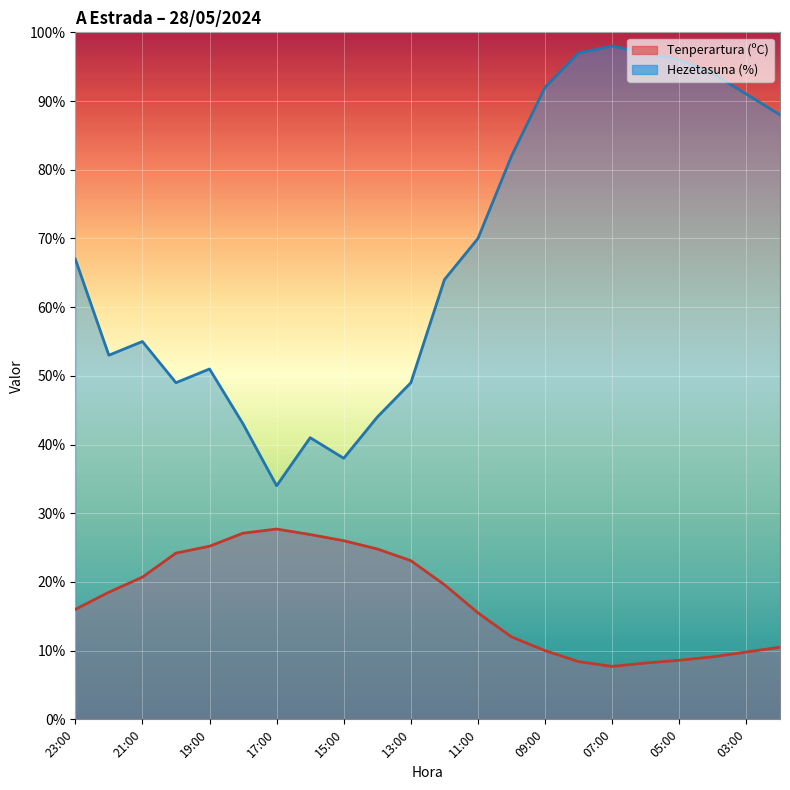

Is it true that Hezetasuna (%) equals 53.0 at 22:00?

True